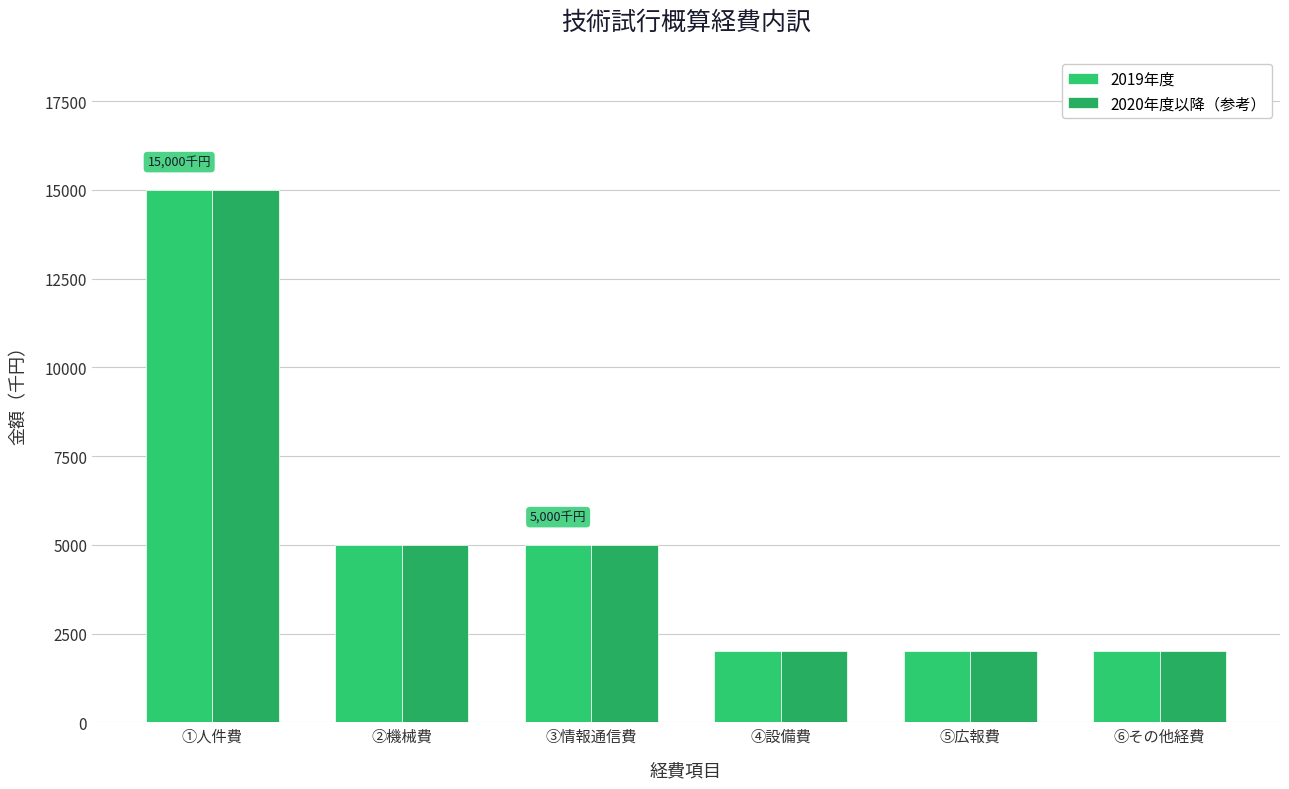

Which series has the largest total across all categories?

2019年度